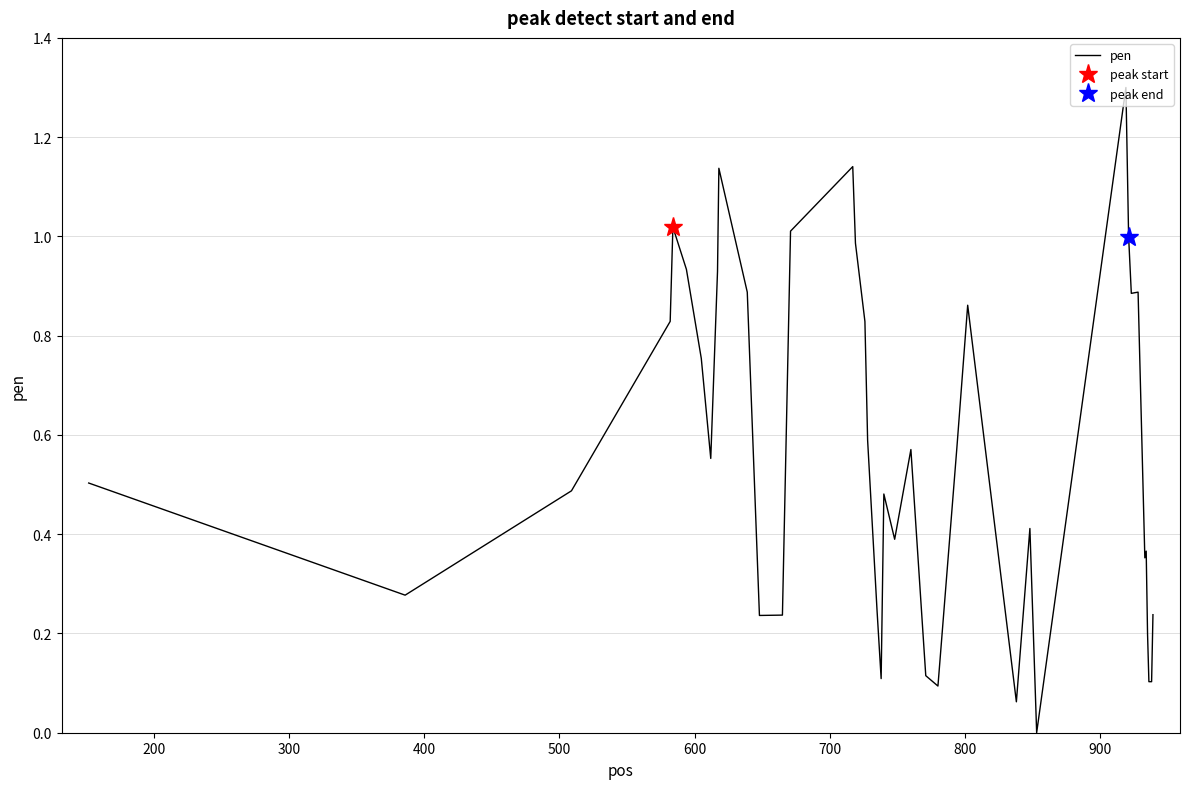

Count the number of categories in the chart.

40